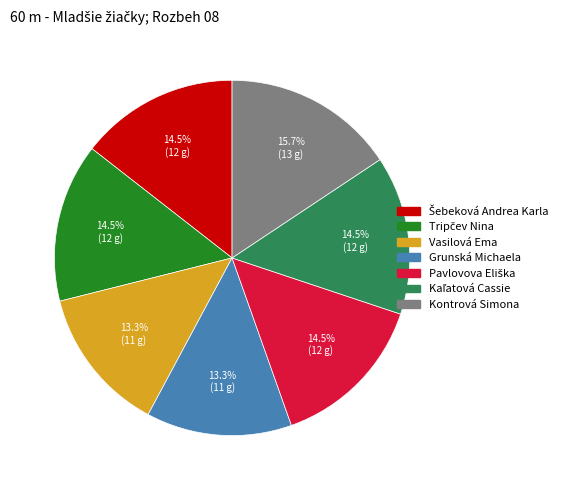

How many slices are in this pie chart?

7